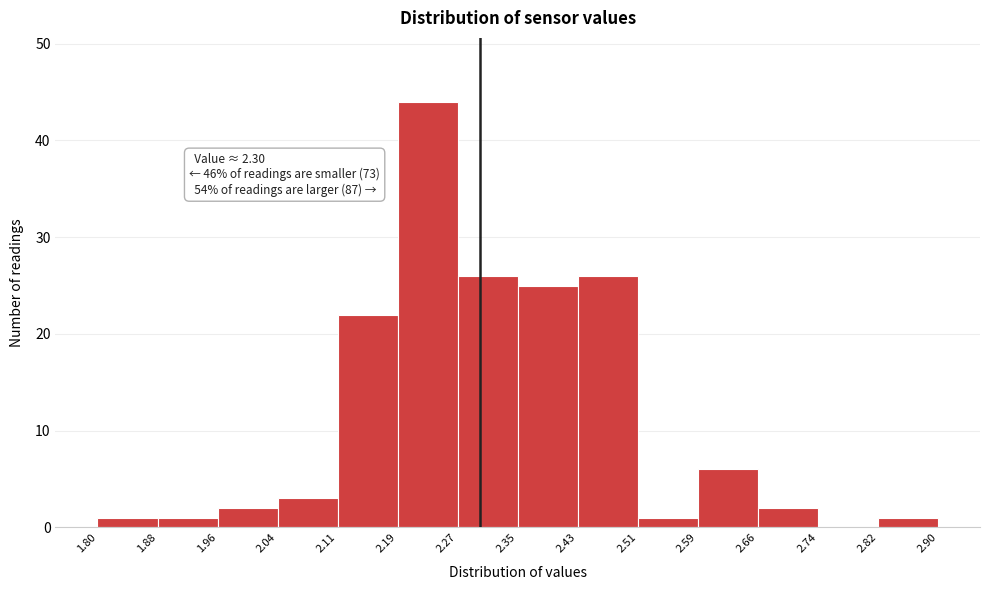

Which range on the x-axis has the tallest bar?

2.19 to 2.27